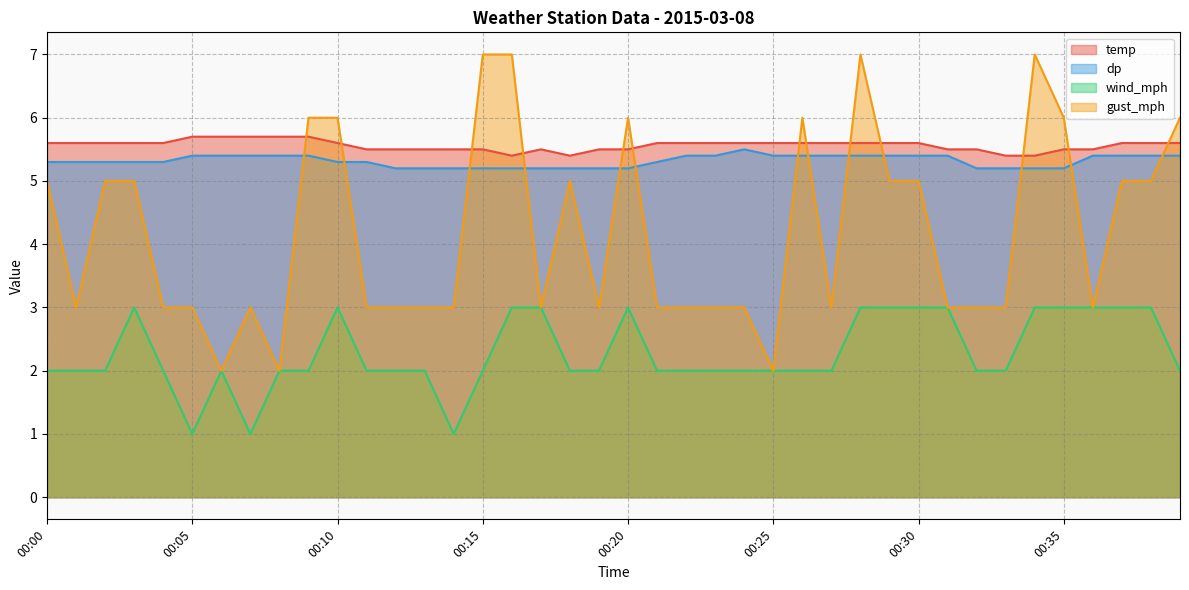

What is the average value of the gust_mph series?

4.2